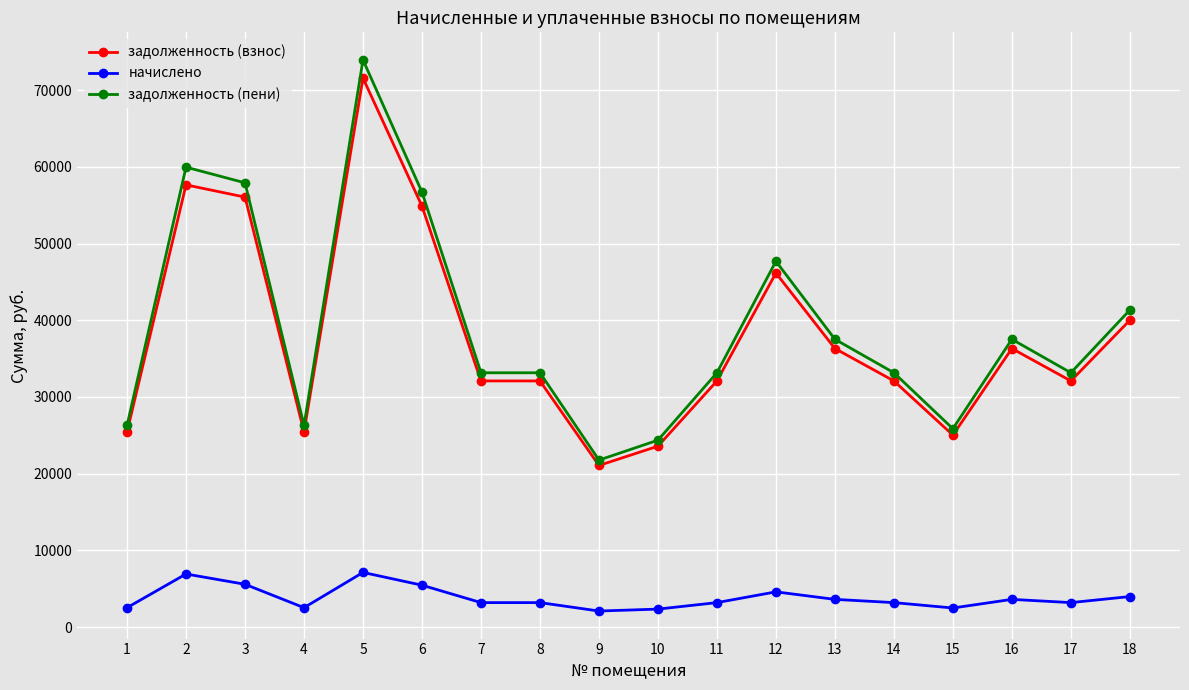

What is the value of the задолженность (взнос) point at the 6th from the left?

54874.5